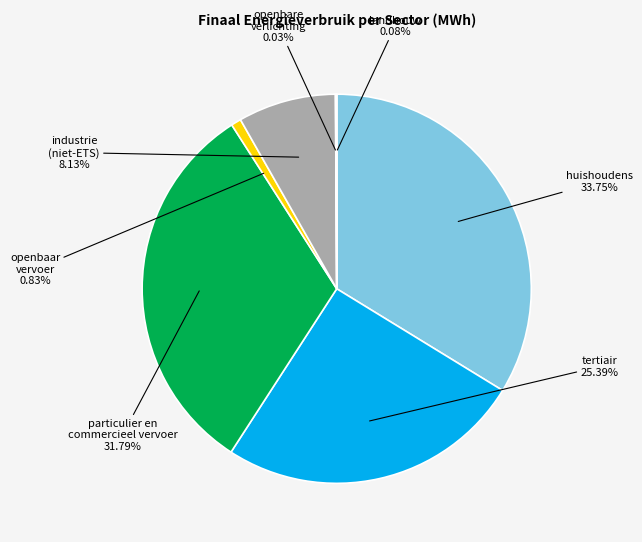

What is the ratio of the value at industrie (niet-ETS) to the value at openbaar vervoer?

9.8